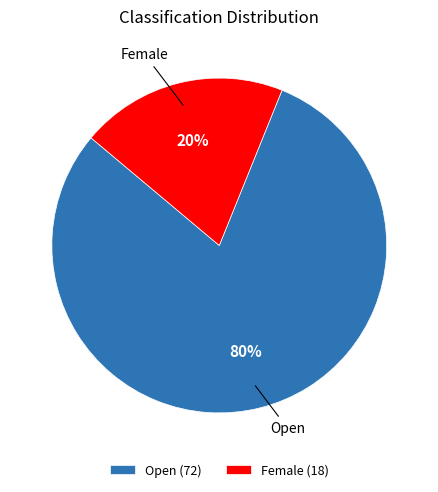

Rank the categories by value from highest to lowest.

Open, Female